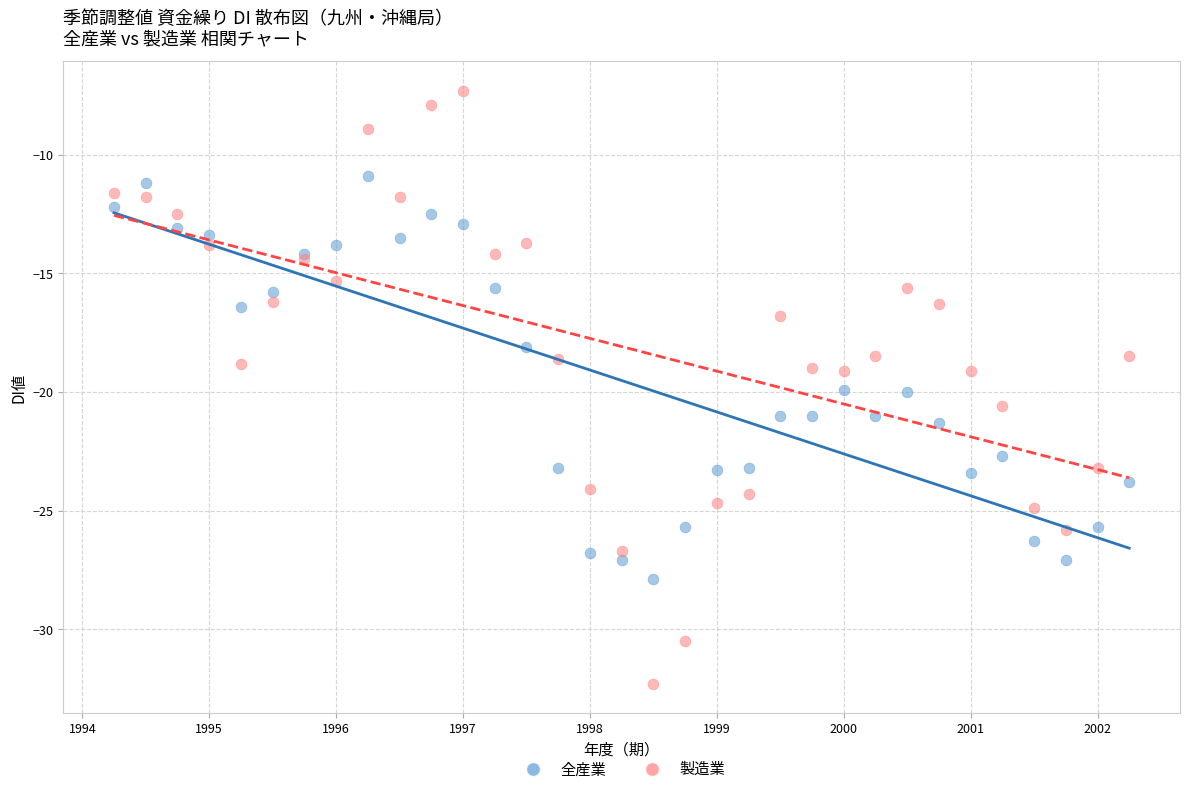

Which series has the largest Y range (max minus min)?

製造業